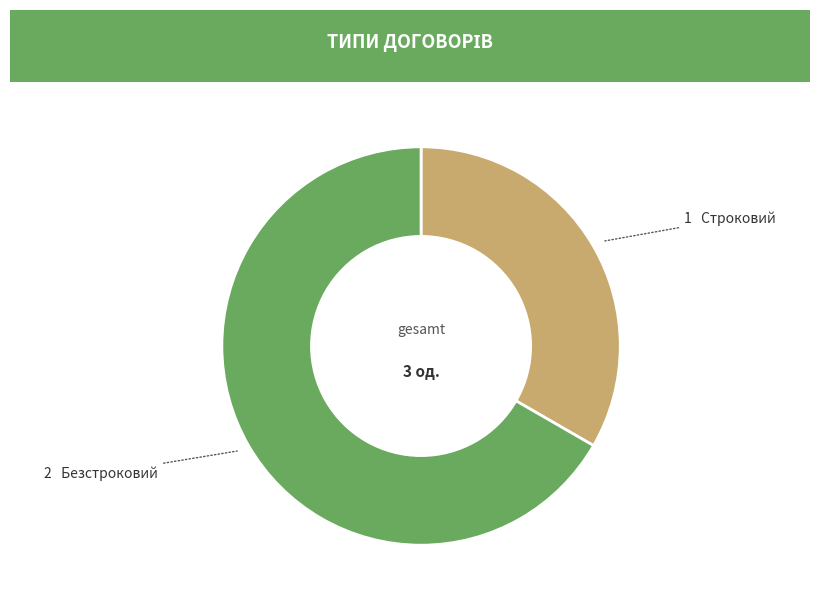

Is there any slice that represents more than half of the pie?

Yes